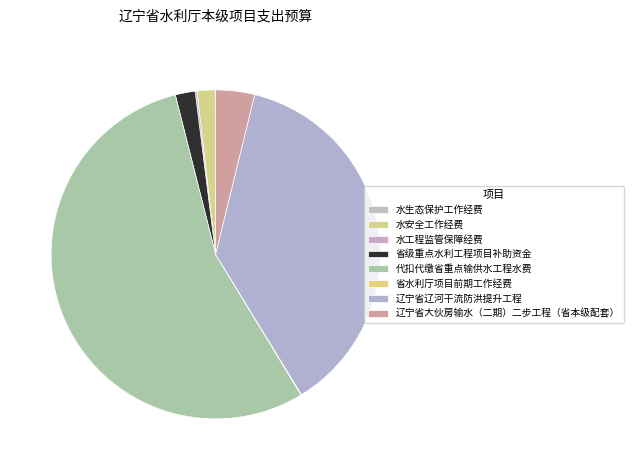

Is there any slice that represents more than half of the pie?

Yes